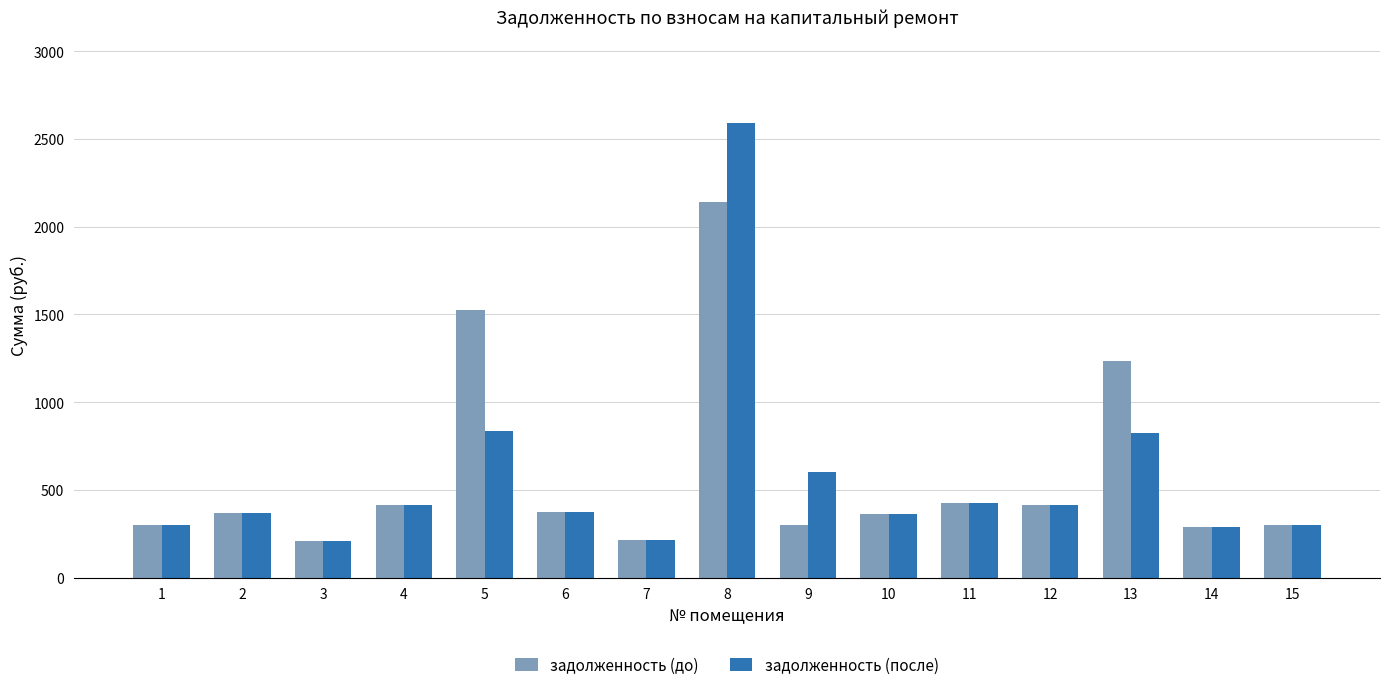

What is the lowest value of the задолженность (после) series?

211.0